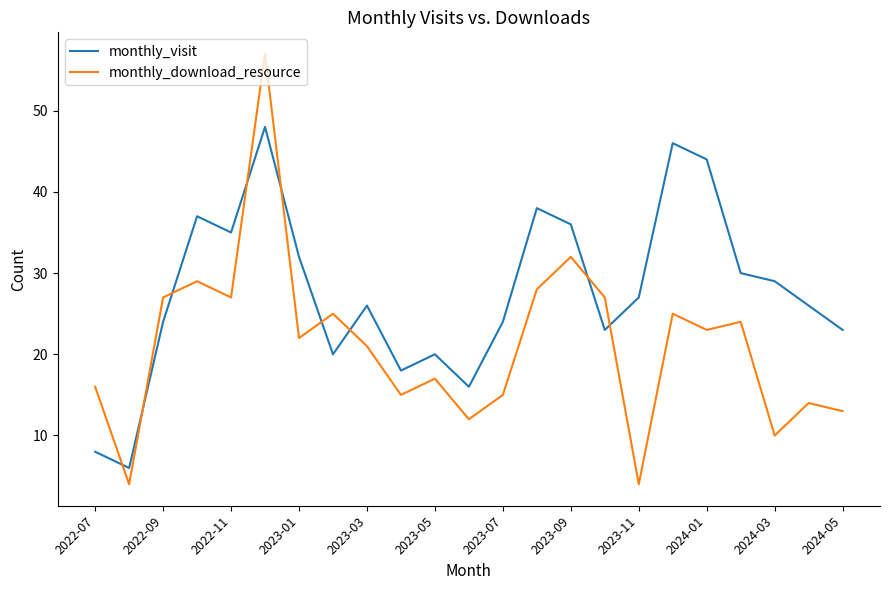

Rank the series by their average value, from lowest to highest.

monthly_download_resource, monthly_visit